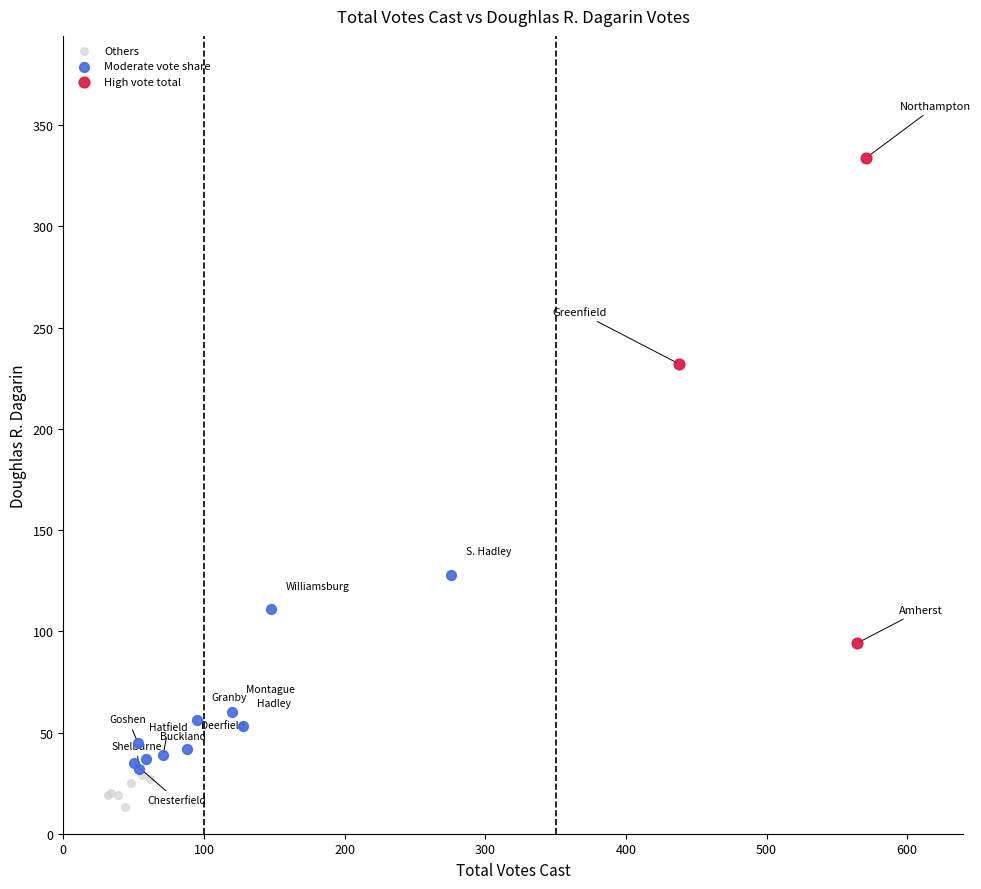

Which series has the widest spread of Y values?

High vote total